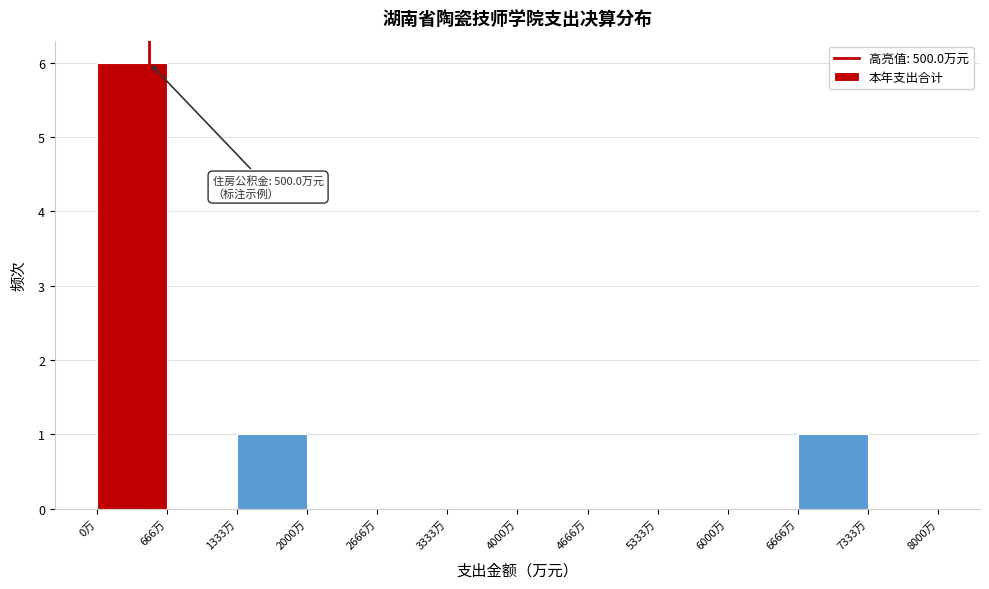

Which range on the x-axis has the tallest bar?

0 to 700